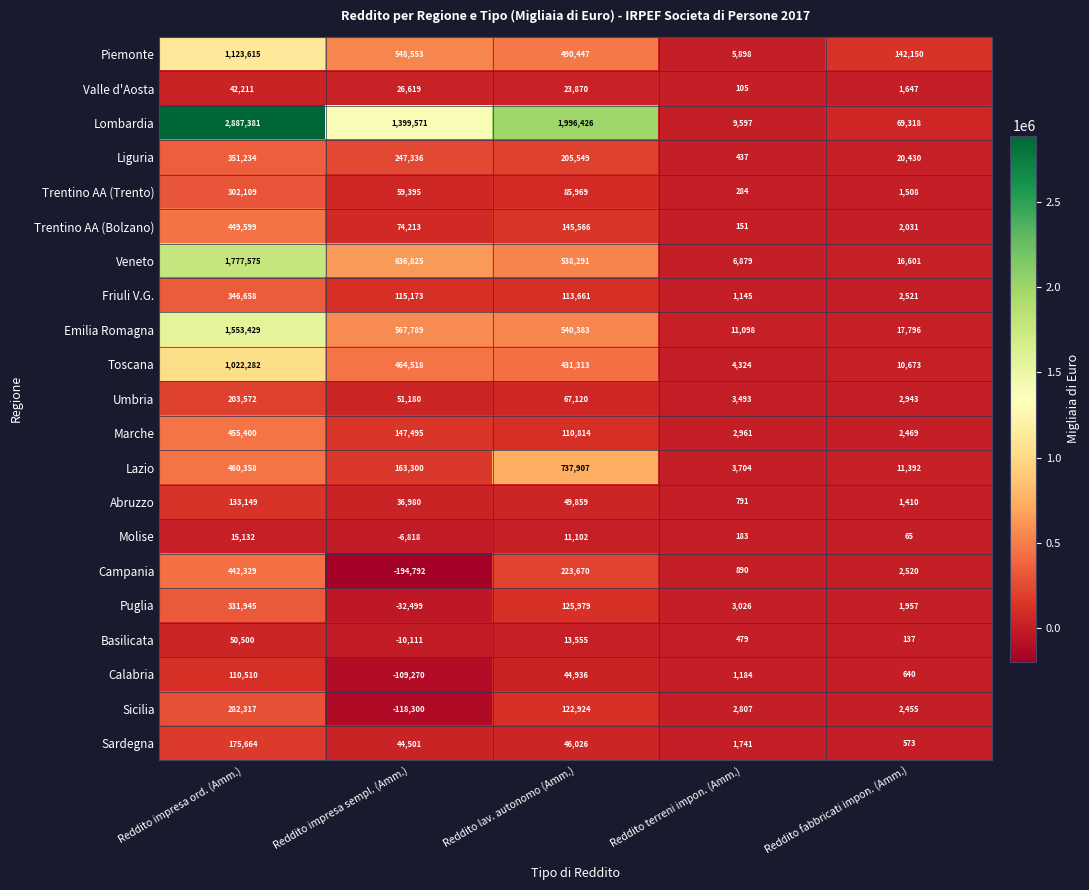

Between Reddito terreni impon. (Amm.) and Reddito fabbricati impon. (Amm.), which series saw the biggest shift?

Piemonte